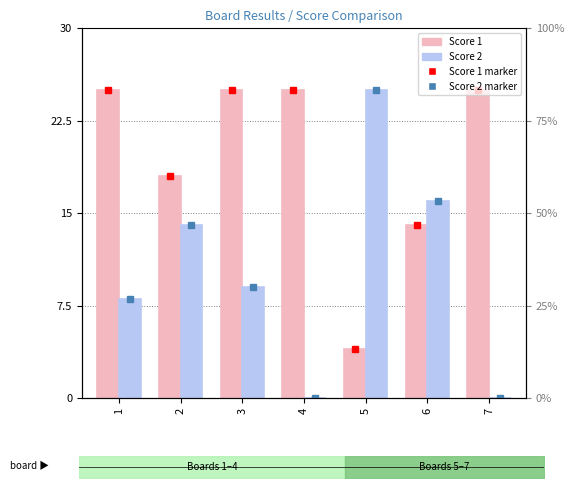

At which label is Score 2 closest to 12?

2